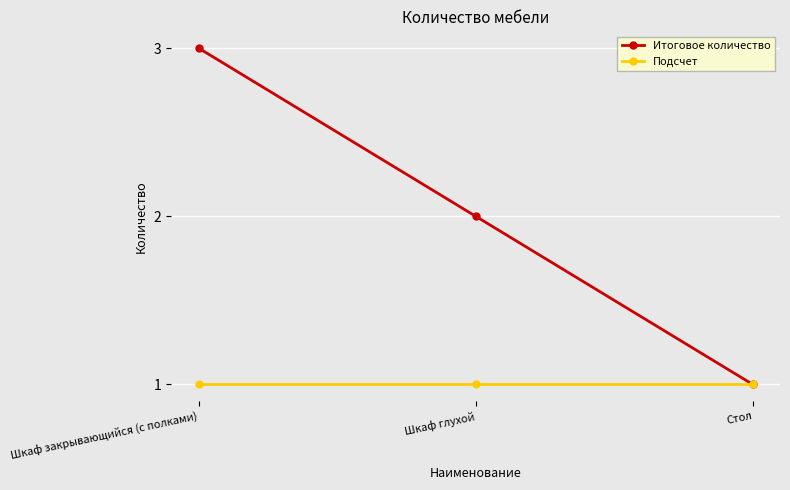

What is the value of the Подсчет point at the 2nd from the left?

1